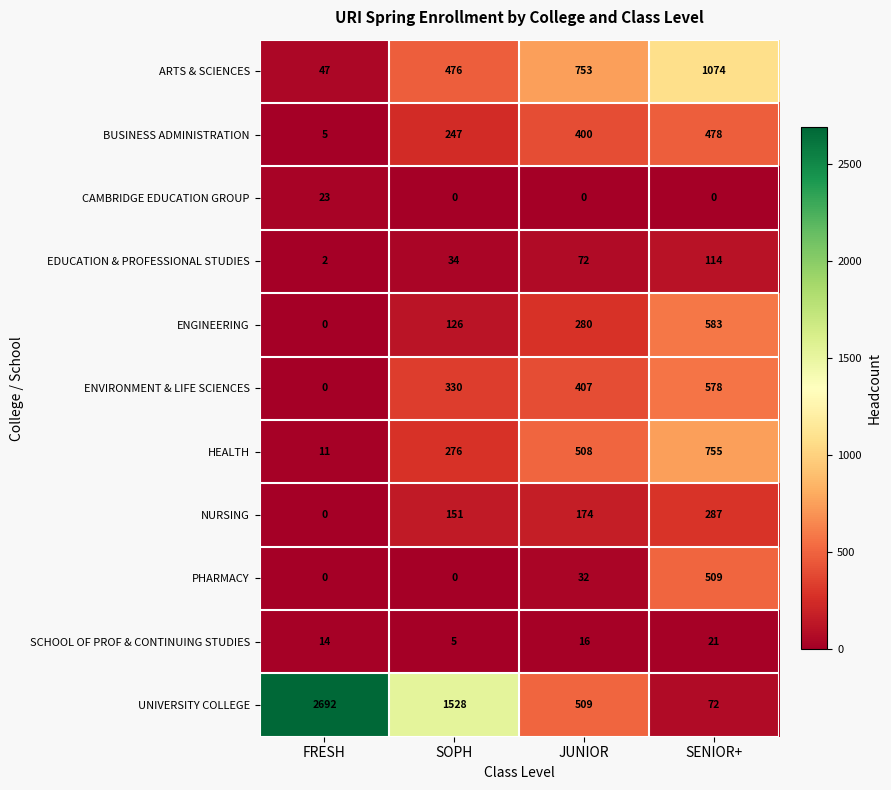

What is the greatest value displayed?

2692